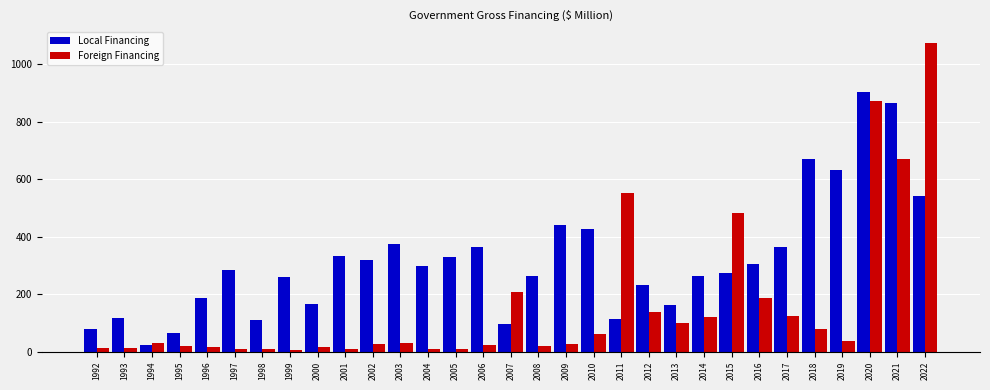

What is the value of the Foreign Financing bar at the 27th from the left?

77.6